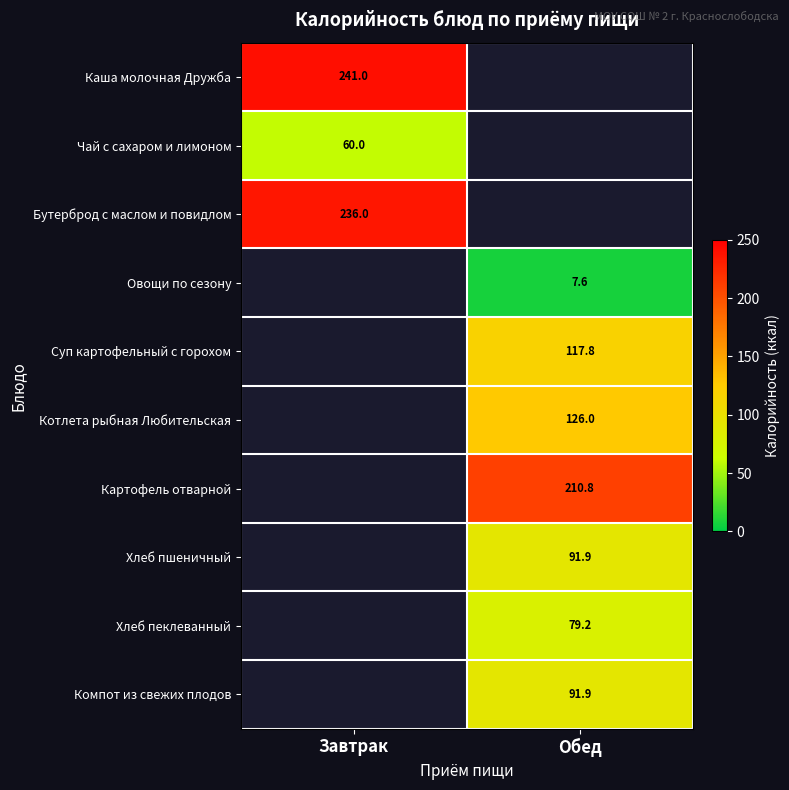

How many distinct data groups are displayed?

10